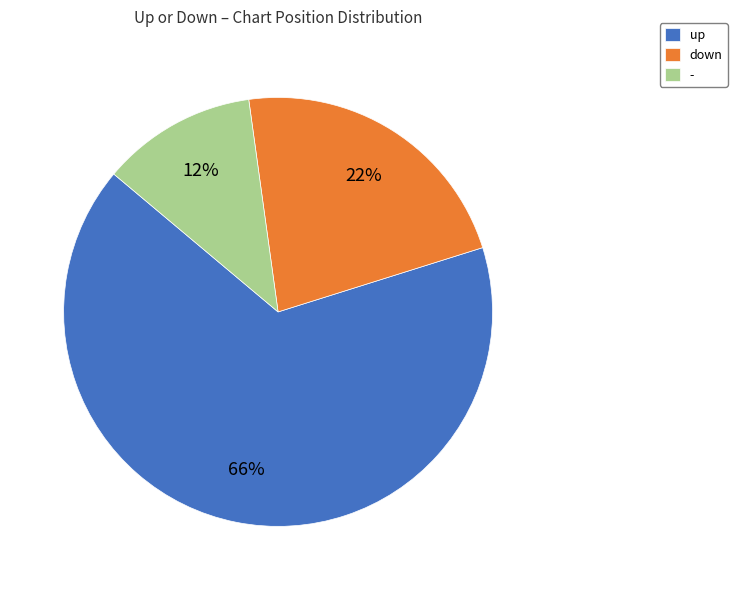

Count the number of slices in the pie.

3